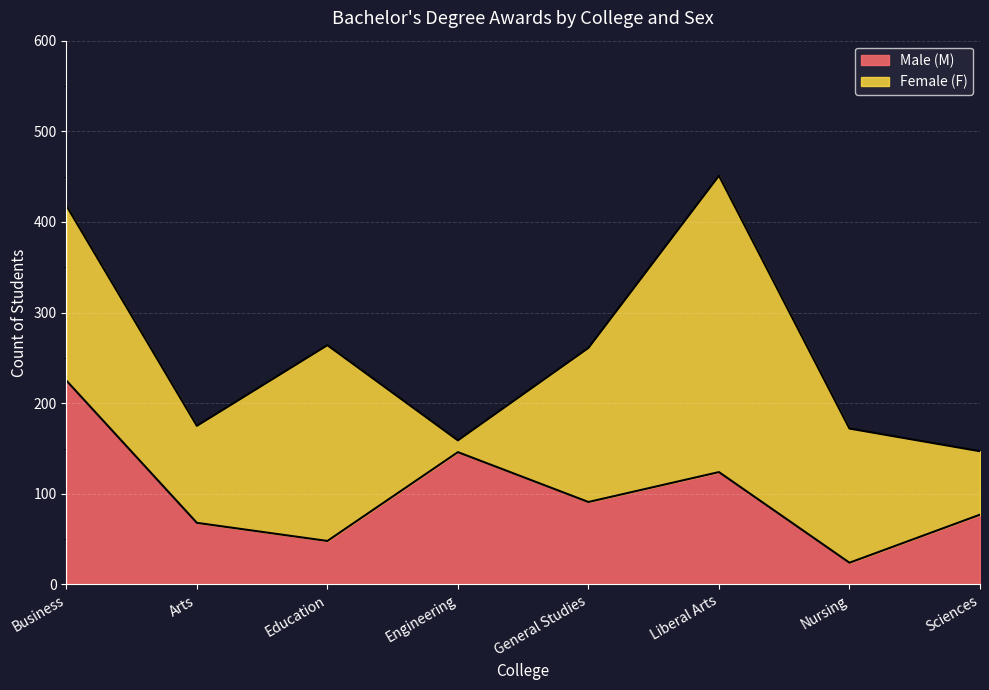

Does the chart display data point markers on the line(s)?

No